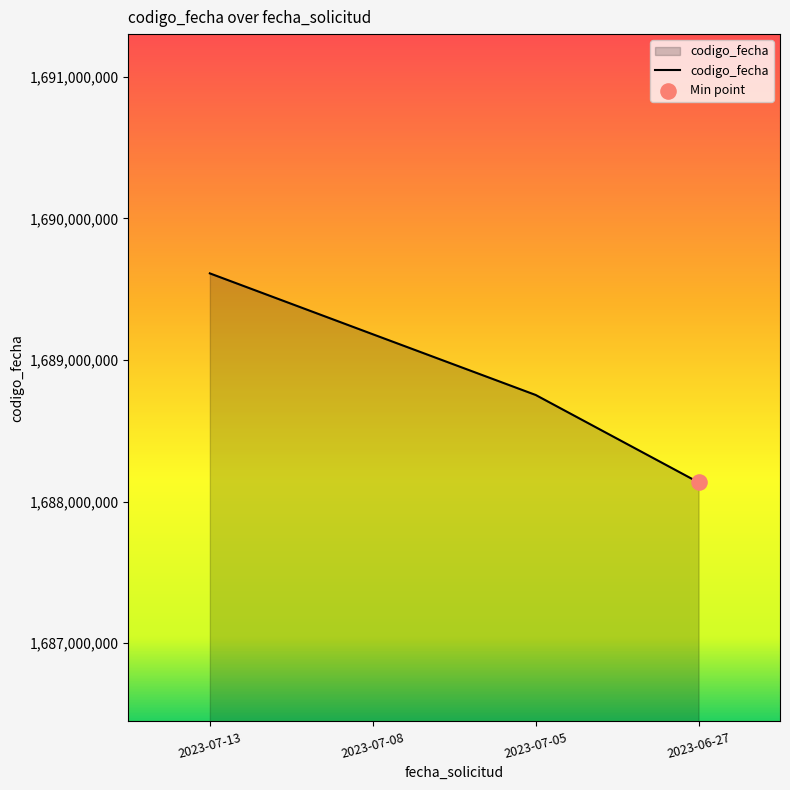

Between 2023-07-13 and 2023-07-05, which is larger?

2023-07-13